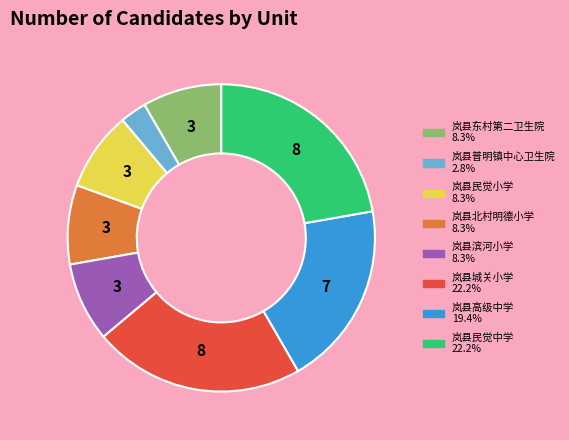

Between 岚县北村明德小学 and 岚县高级中学, which is larger?

岚县高级中学